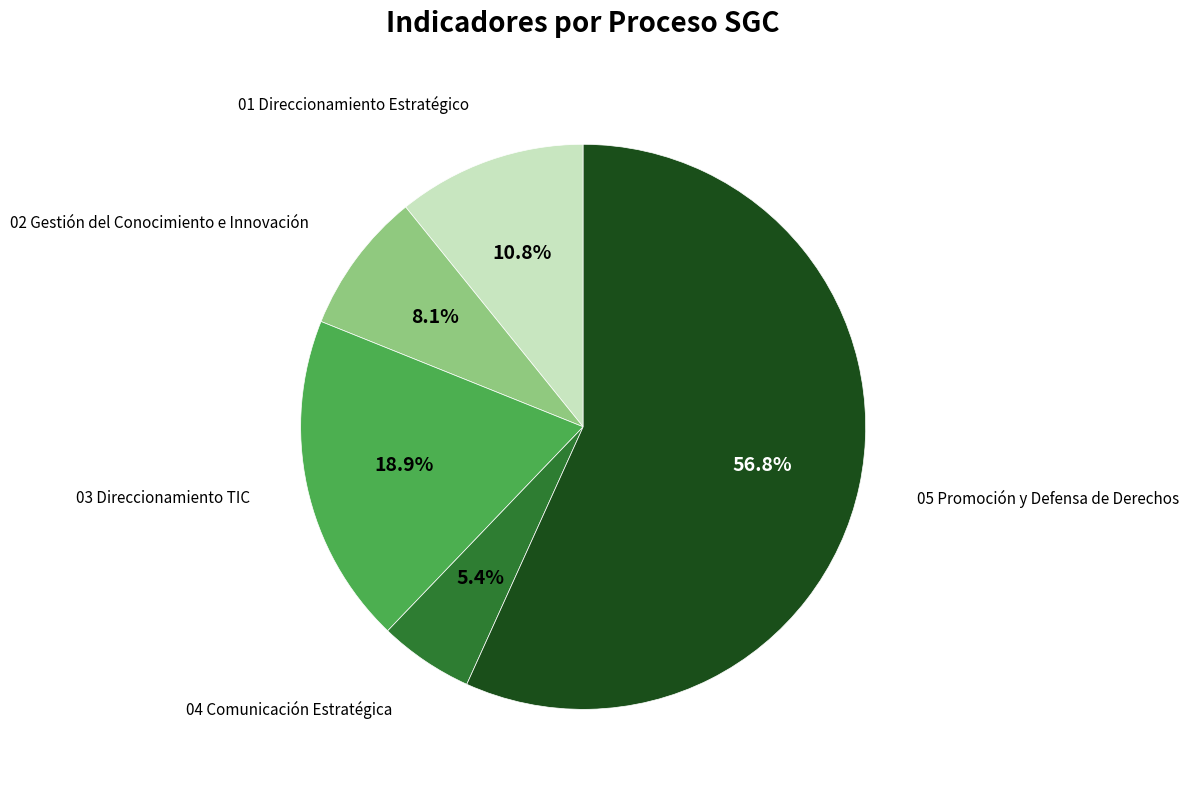

Count the number of slices in the pie.

5